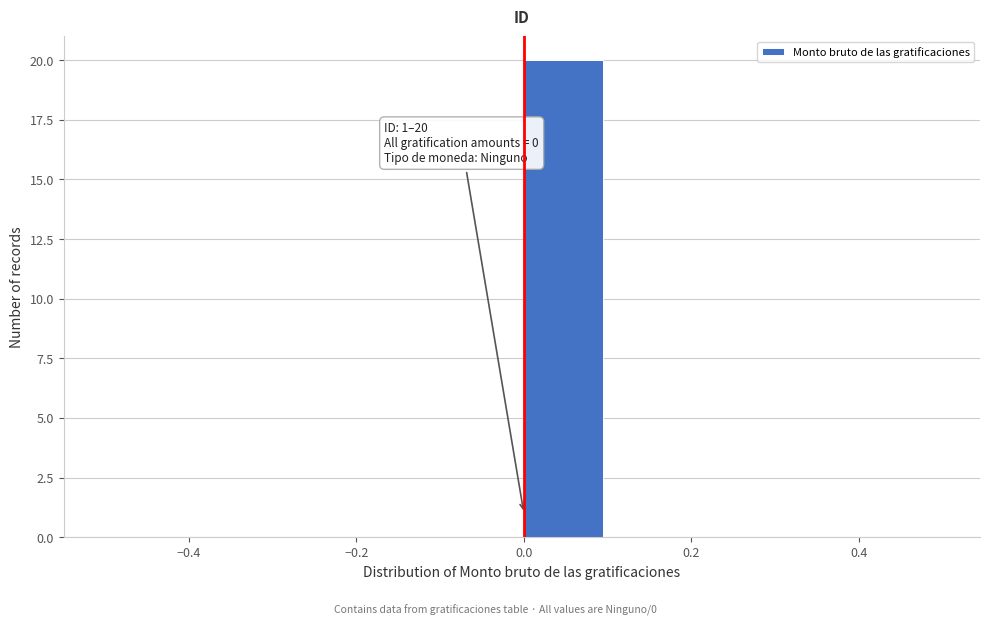

Over which range of the x-axis is the bar tallest?

0.0 to 0.1